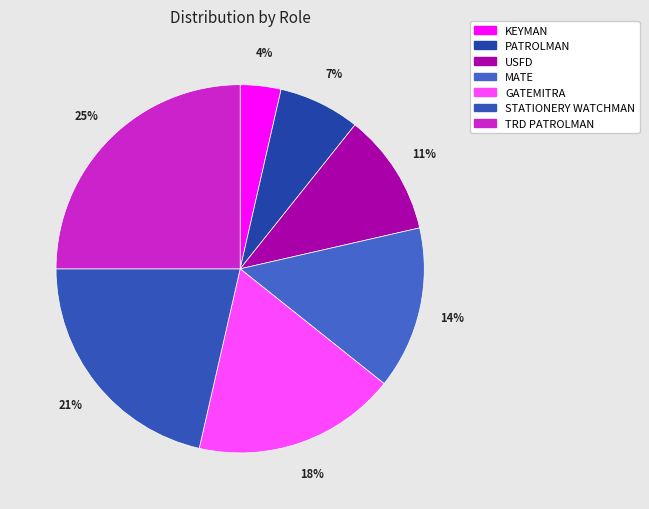

To the nearest percent, what is the difference between the STATIONERY WATCHMAN and MATE slice percentages?

7%